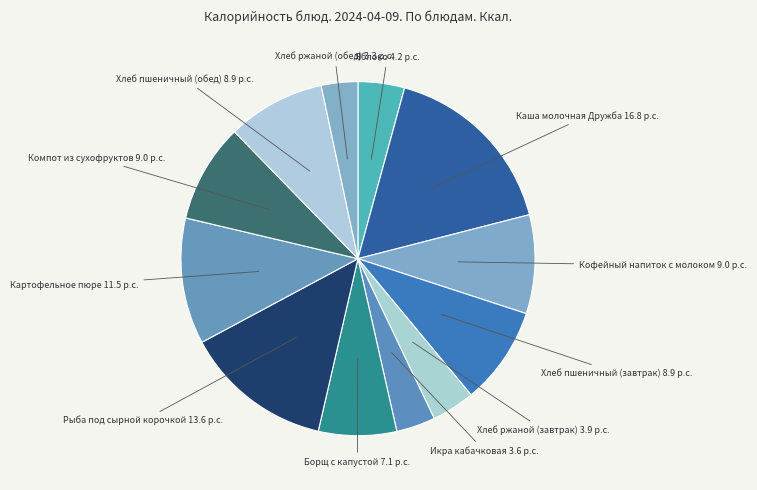

Is Яблоко the majority of the pie?

No